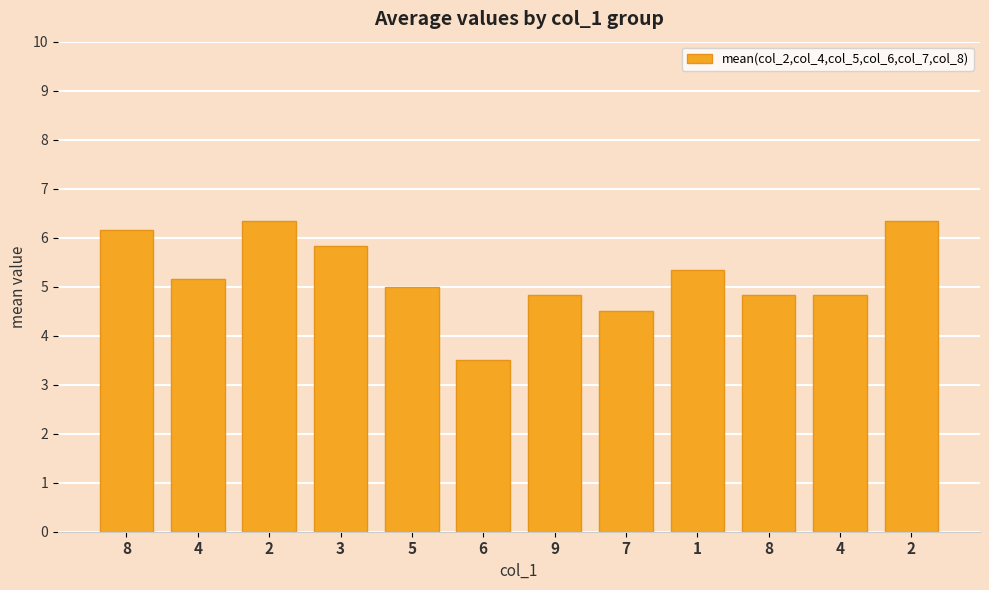

Between 7 and 1, which is larger?

1